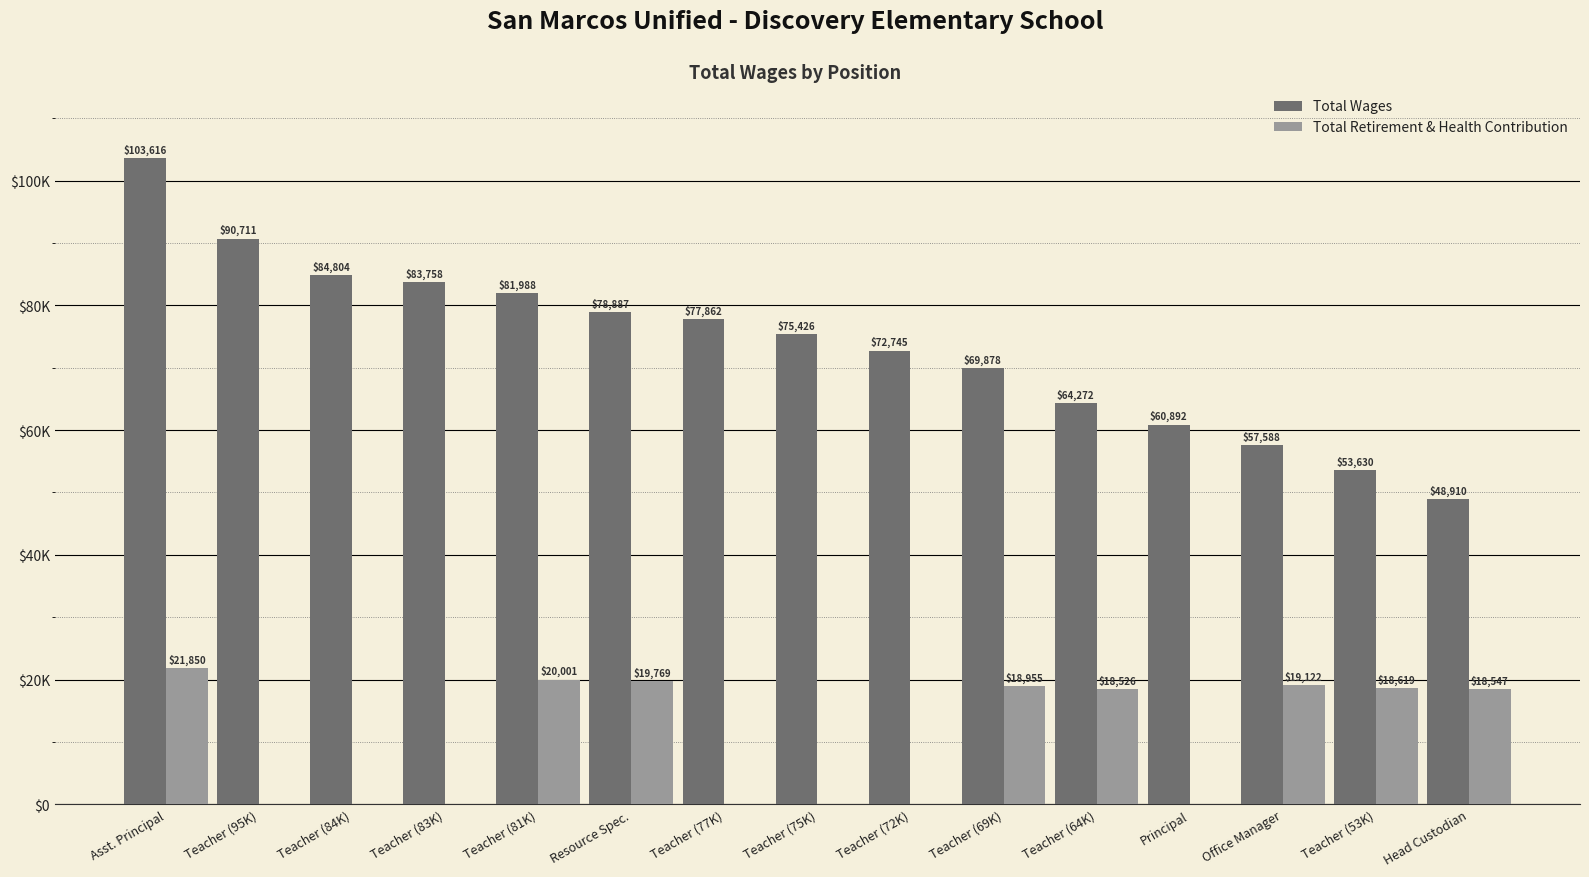

What are all the series names shown in the legend?

Total Wages, Total Retirement & Health Contribution